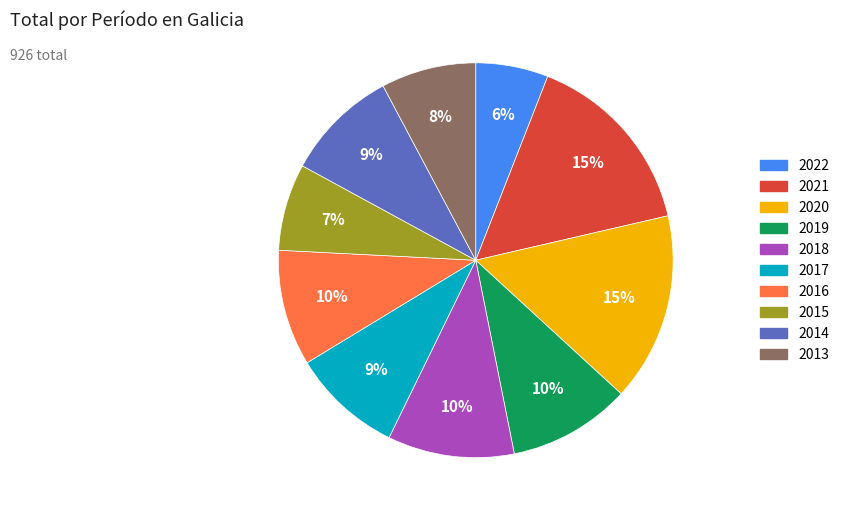

Which has a higher value, 2018 or 2020?

2020